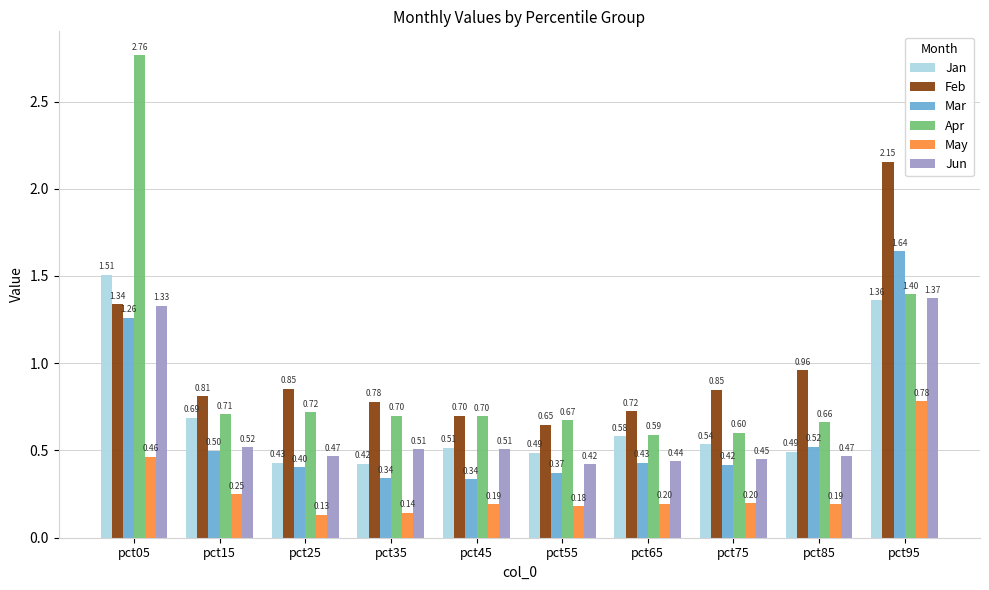

How many groups of bars are there?

10